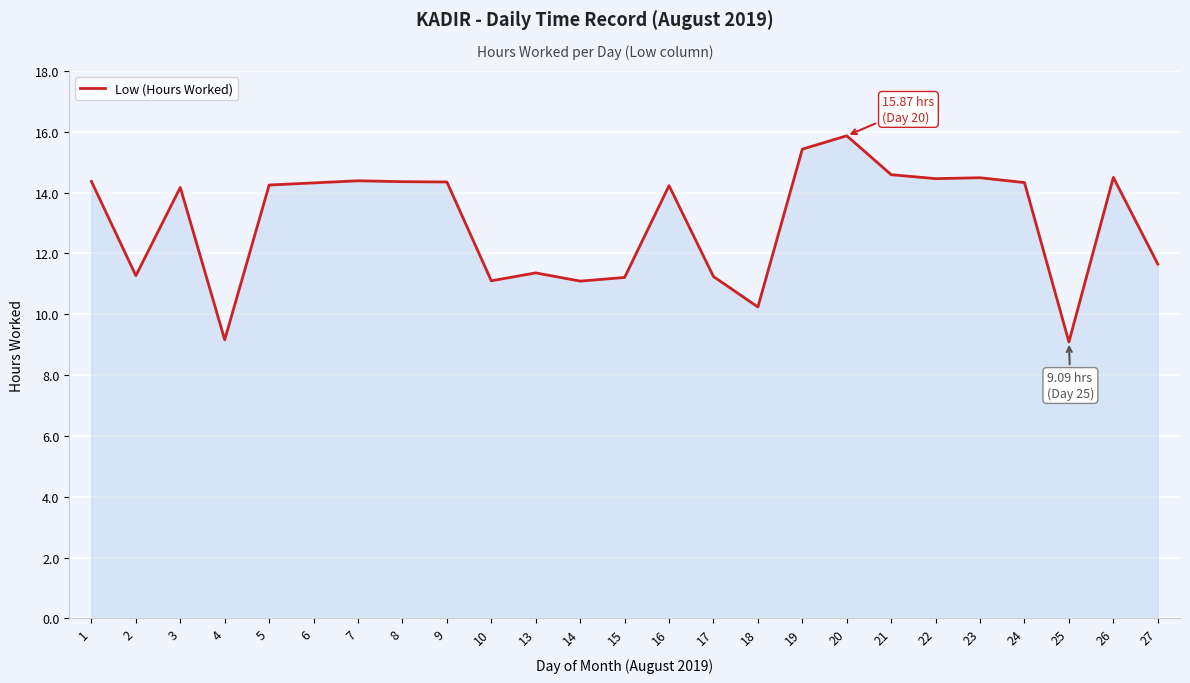

Read the value at 7.

14.4